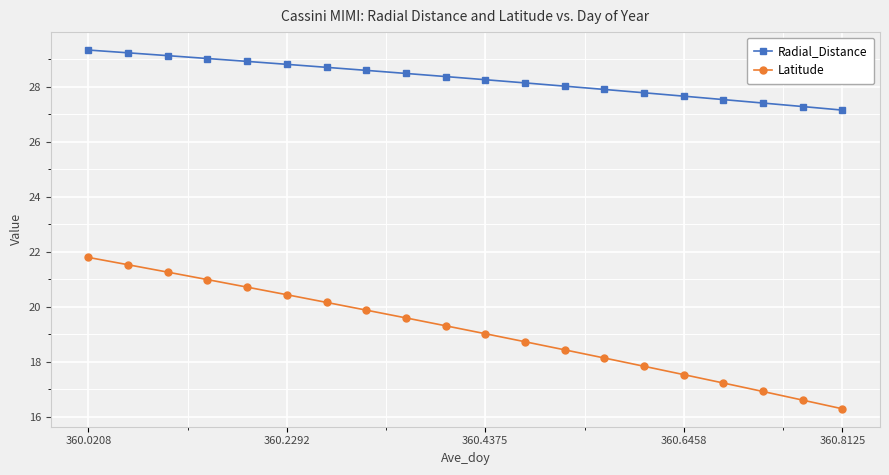

True or false: Radial_Distance and Latitude cross at least once.

False